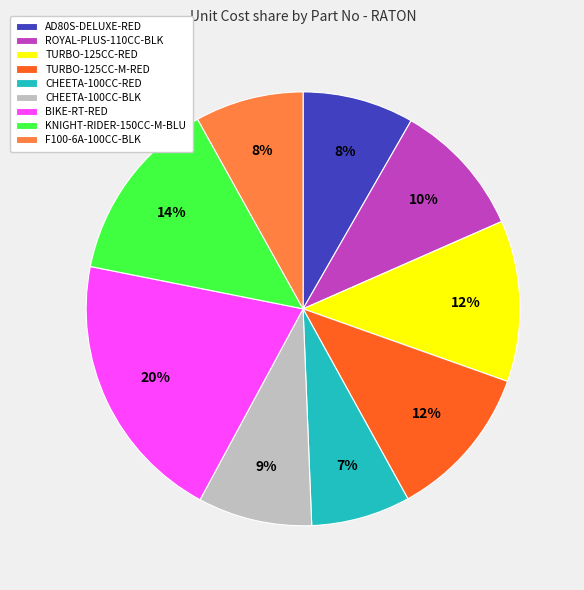

The ROYAL-PLUS-110CC-BLK slice represents 1% of the pie. True or false?

False